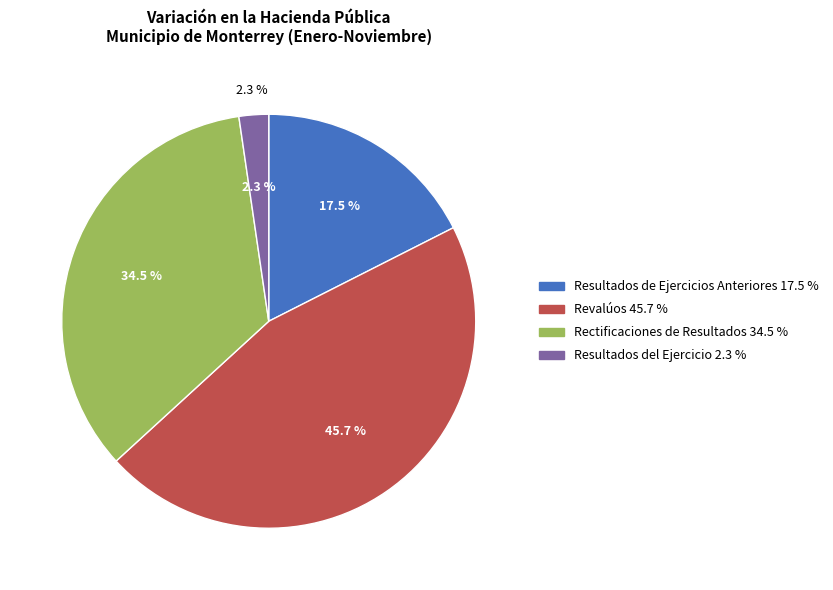

Approximately how many times larger is the value at Revalúos compared to Resultados de Ejercicios Anteriores?

2.6